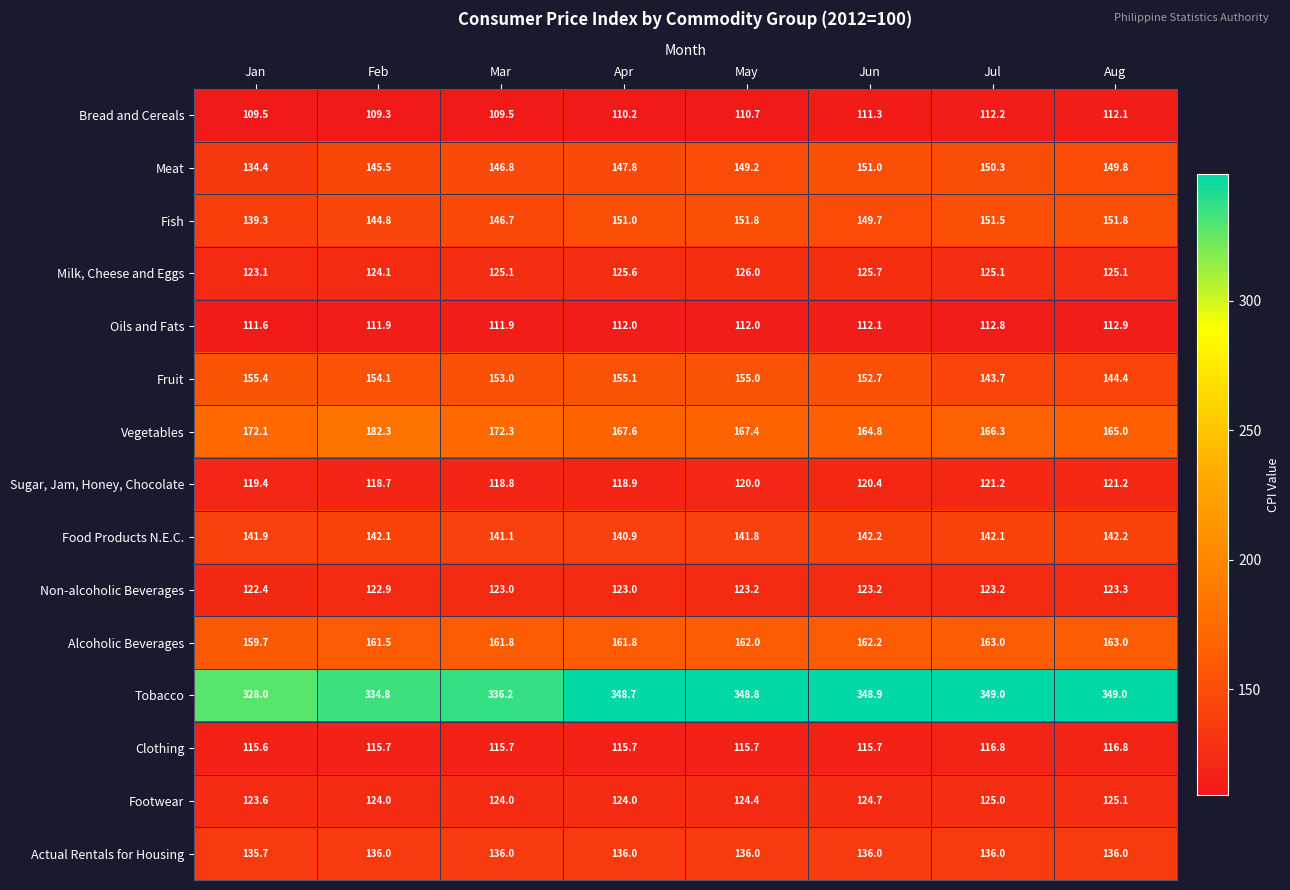

Where does the Meat series first go above 149?

May